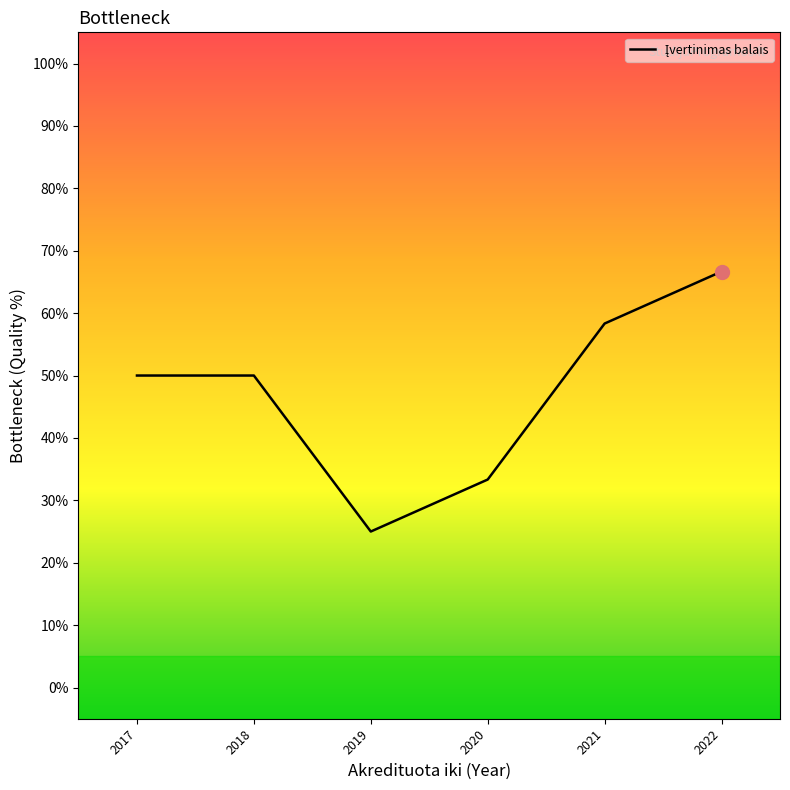

What is the smallest value displayed?

25.0